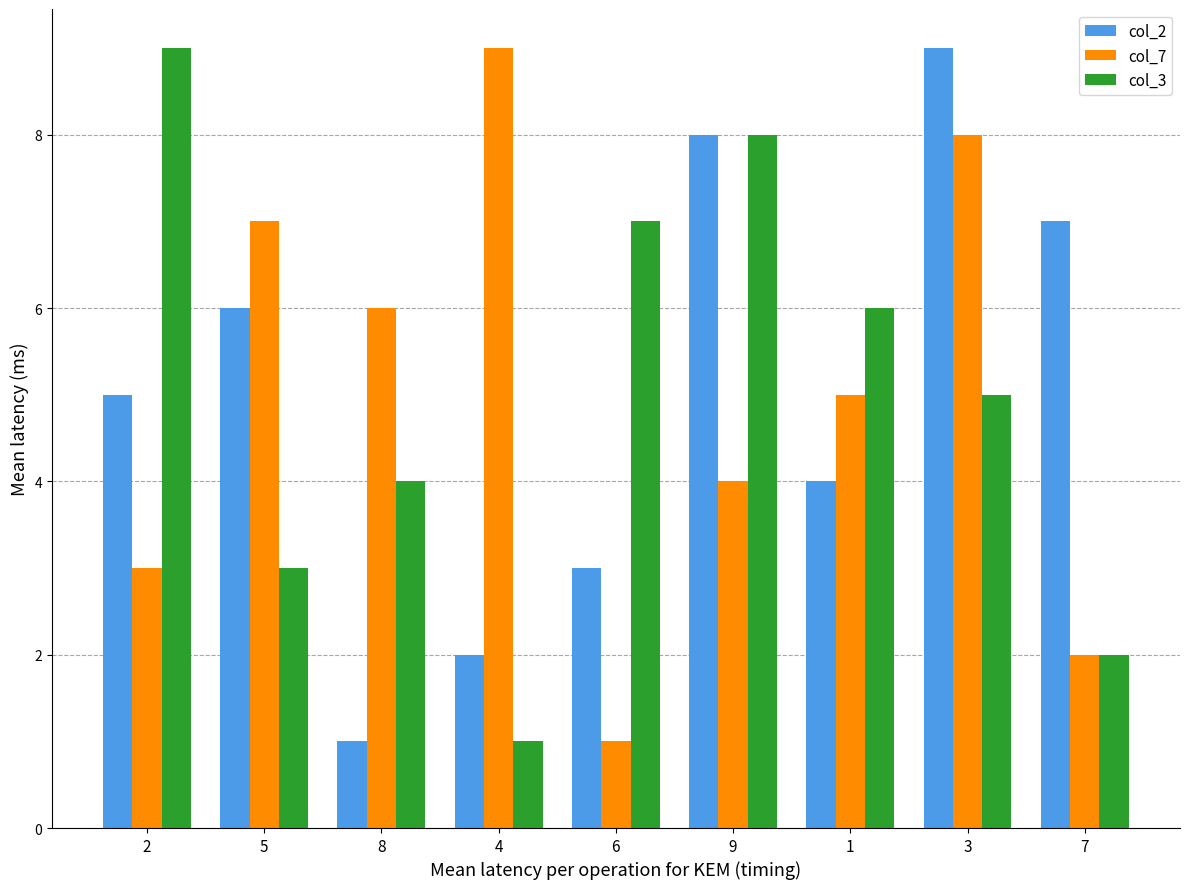

What is the value of the col_3 bar at the 2nd from the left?

3